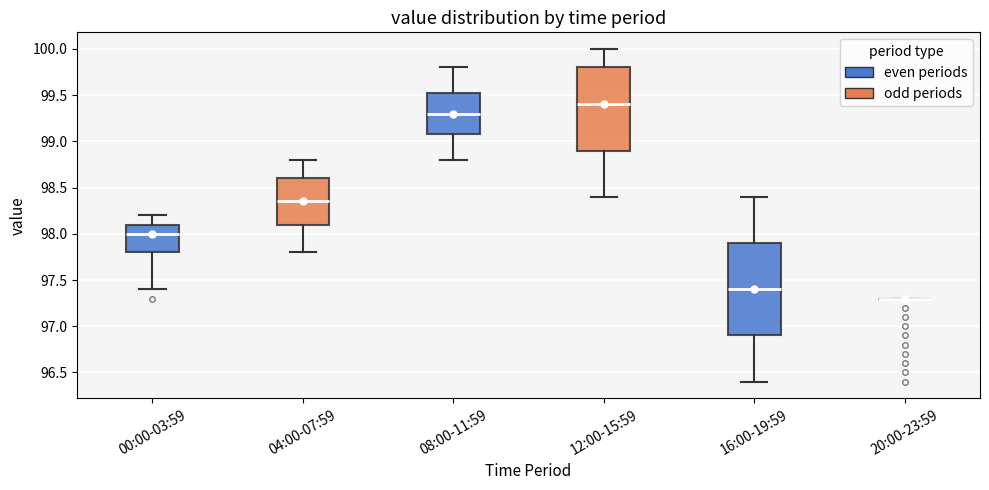

Where is the lower edge of the box for 08:00-11:59 on the y-axis? The values are not printed on the chart, so give them approximately, as read against the axis.

99.10